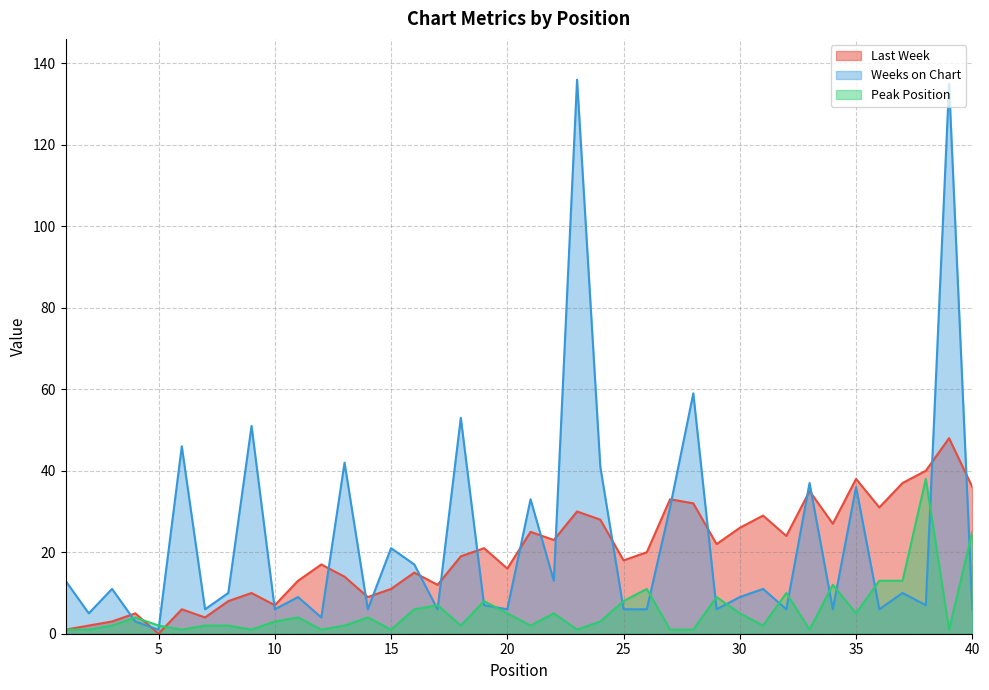

At how many categories does at least one series exceed 35?

13